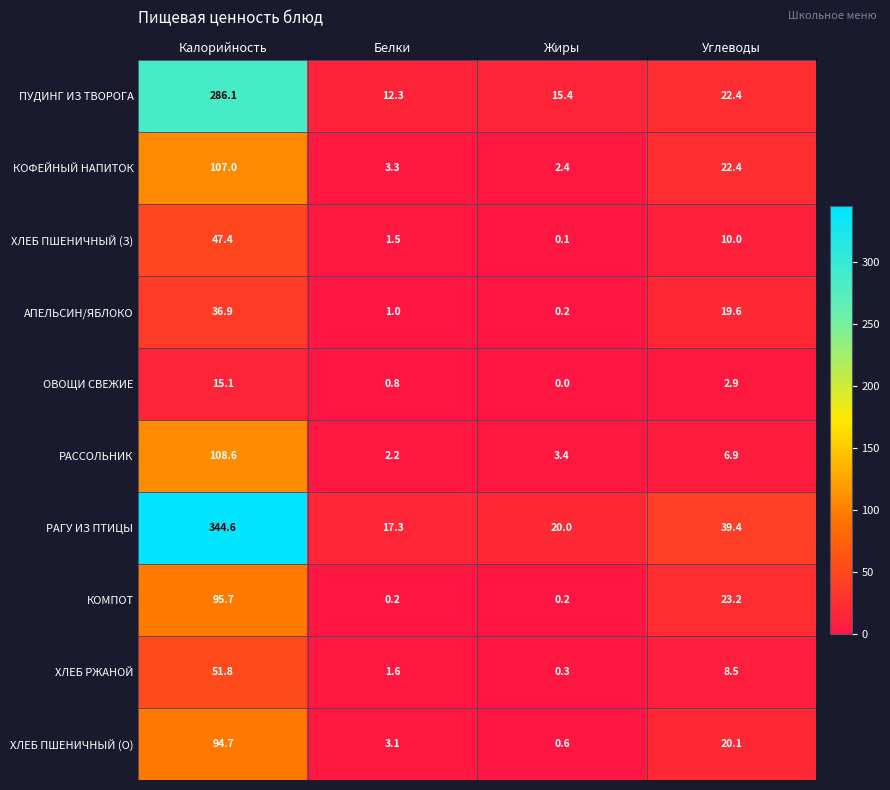

Where does the ХЛЕБ РЖАНОЙ series first go above 8?

Калорийность